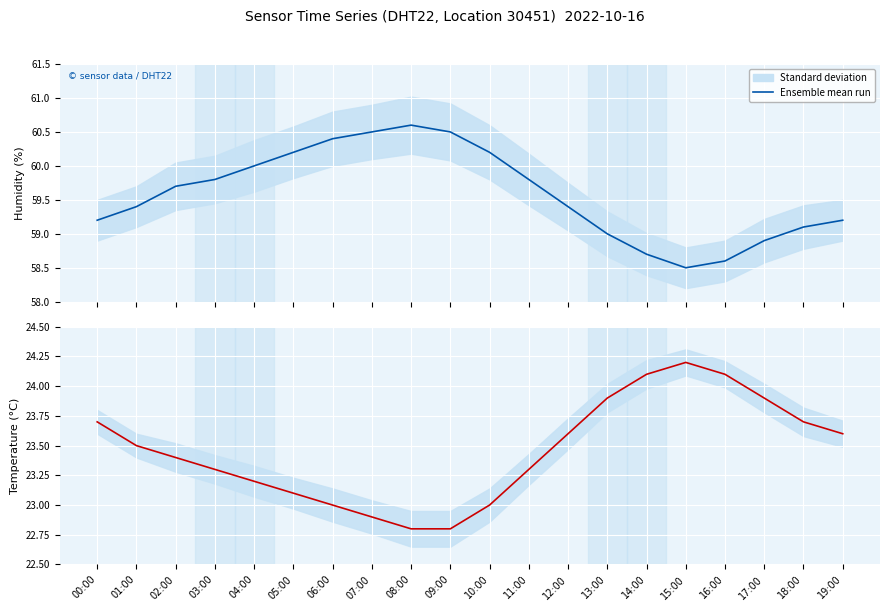

True or false: the data has more than 0 interior local peaks.

True